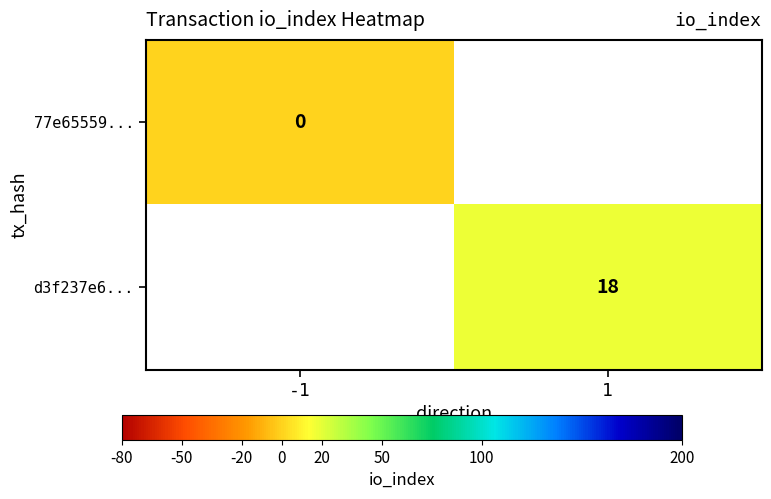

Which has a higher value, -1 or 1?

1